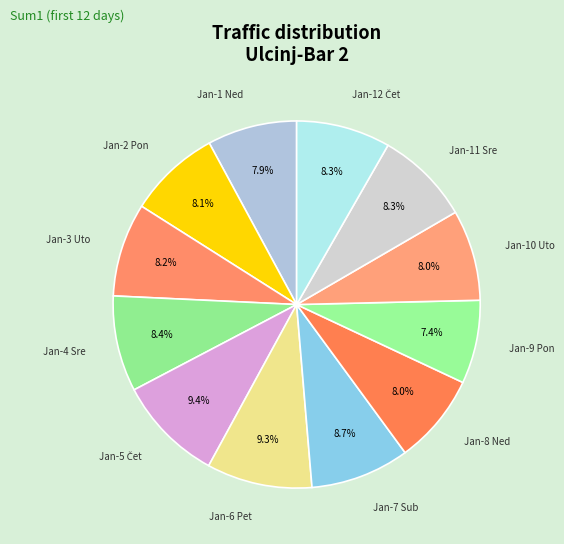

How many segments does this pie chart have?

12